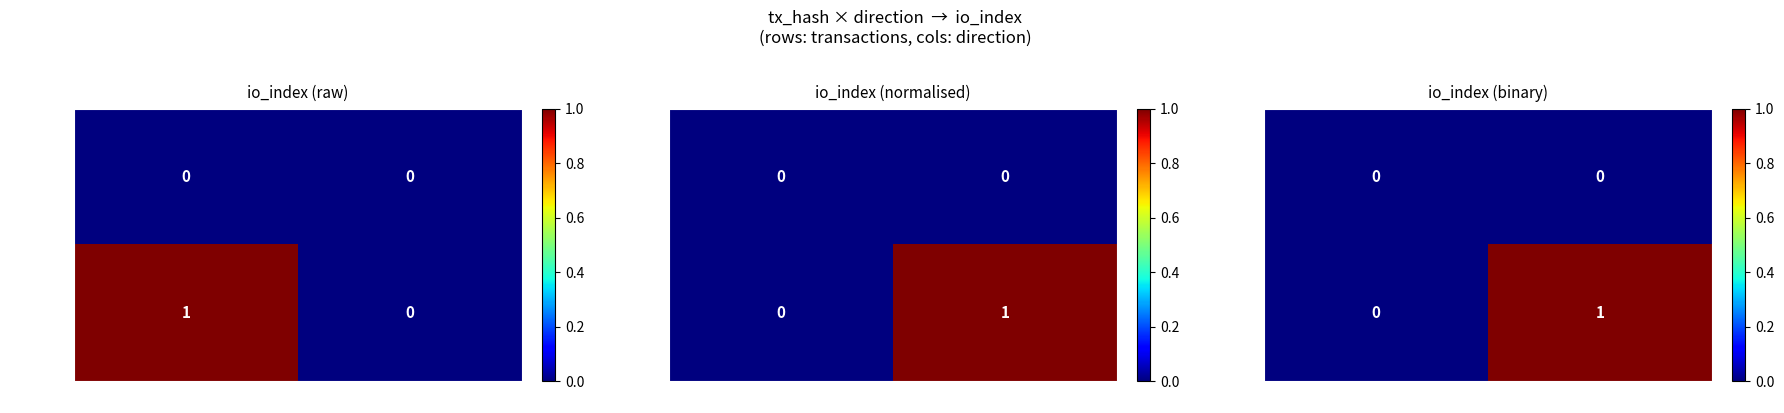

At how many categories does at least one series exceed 0?

1